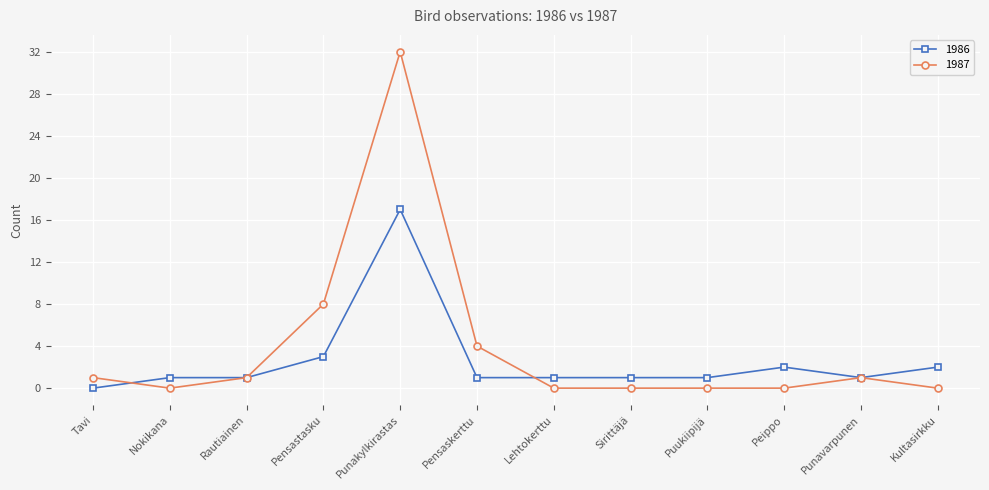

What are all the series names shown in the legend?

1986, 1987